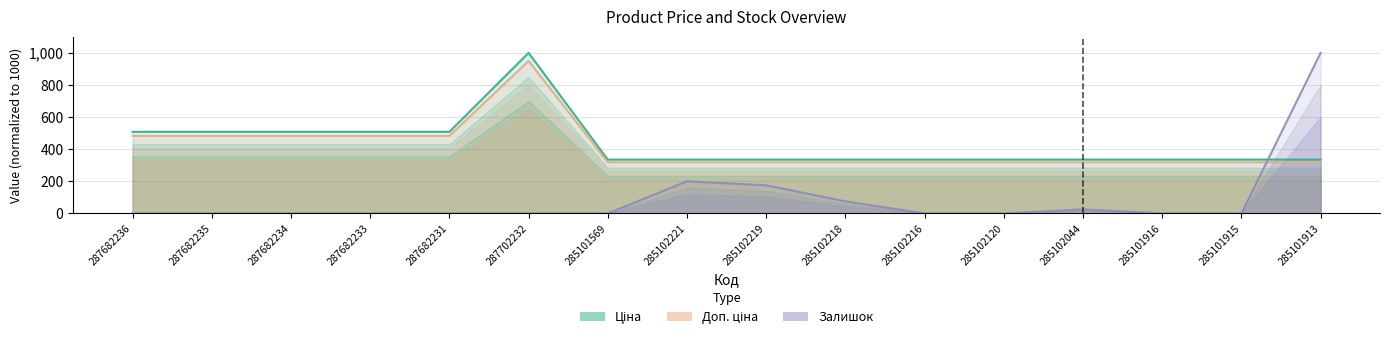

How many lines are shown in the chart?

3